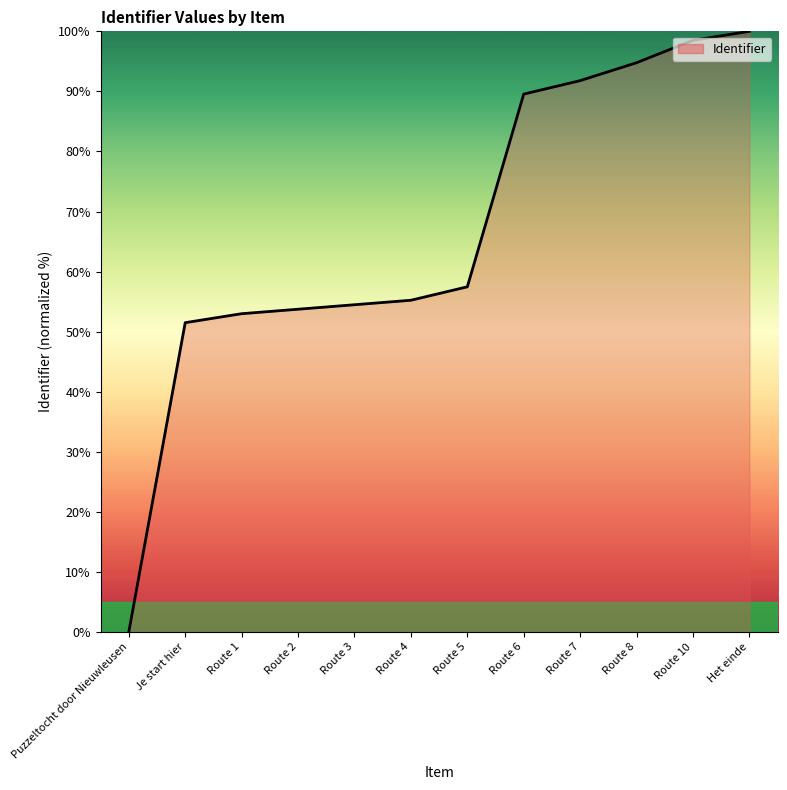

How many values are below 57?

6